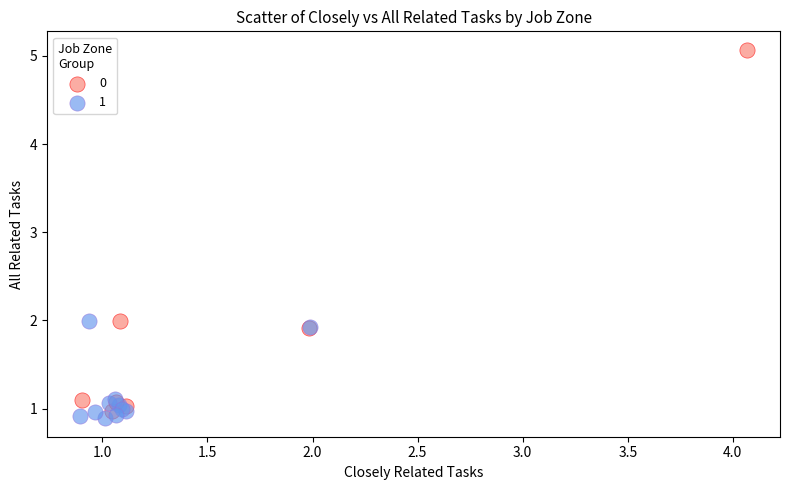

Which series reaches the maximum Y coordinate?

0